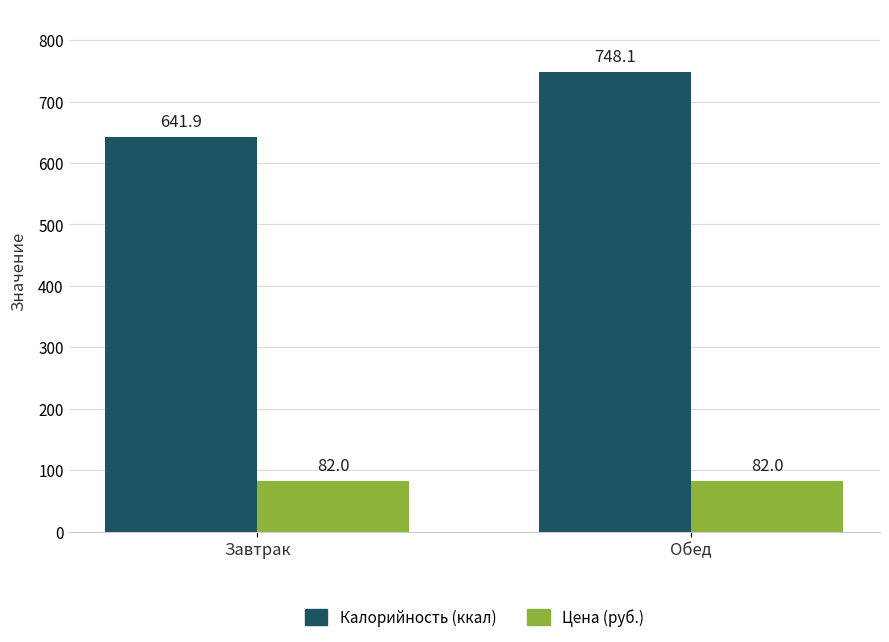

What is the total value across all series at Завтрак?

723.9